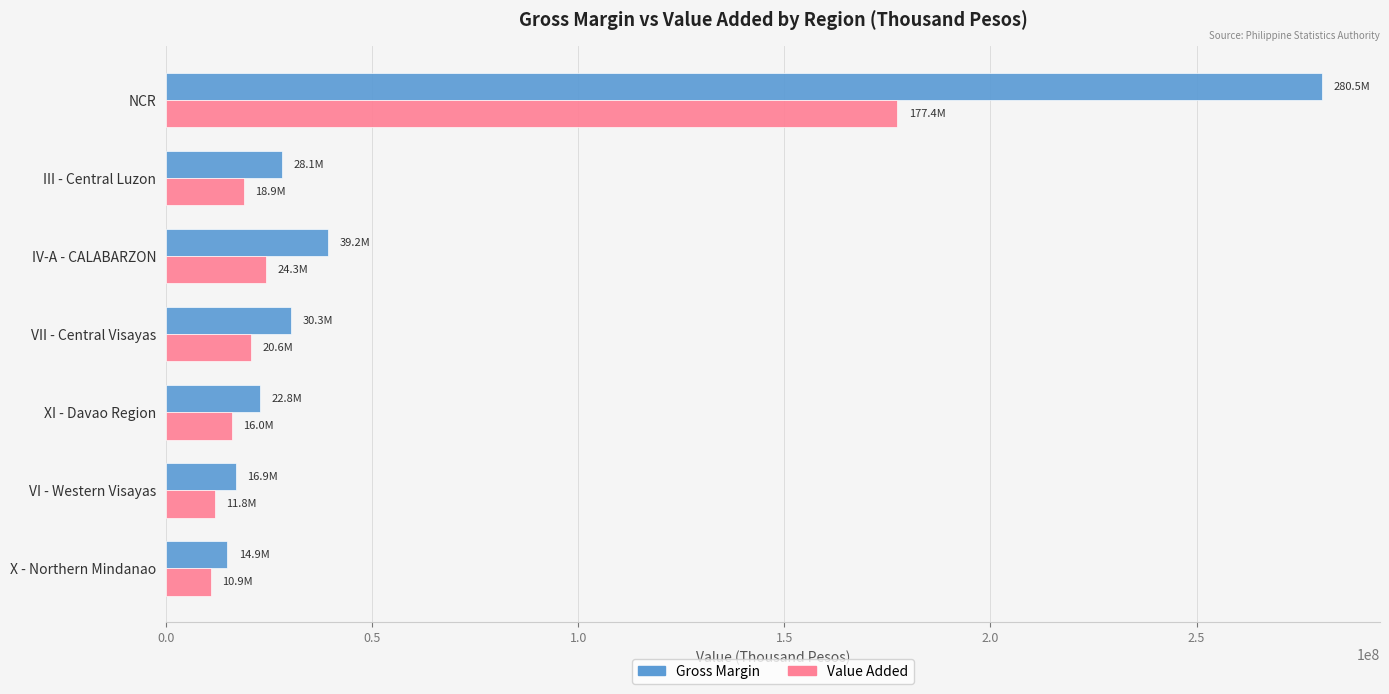

Rank the series by their maximum value, from lowest to highest.

Value Added, Gross Margin